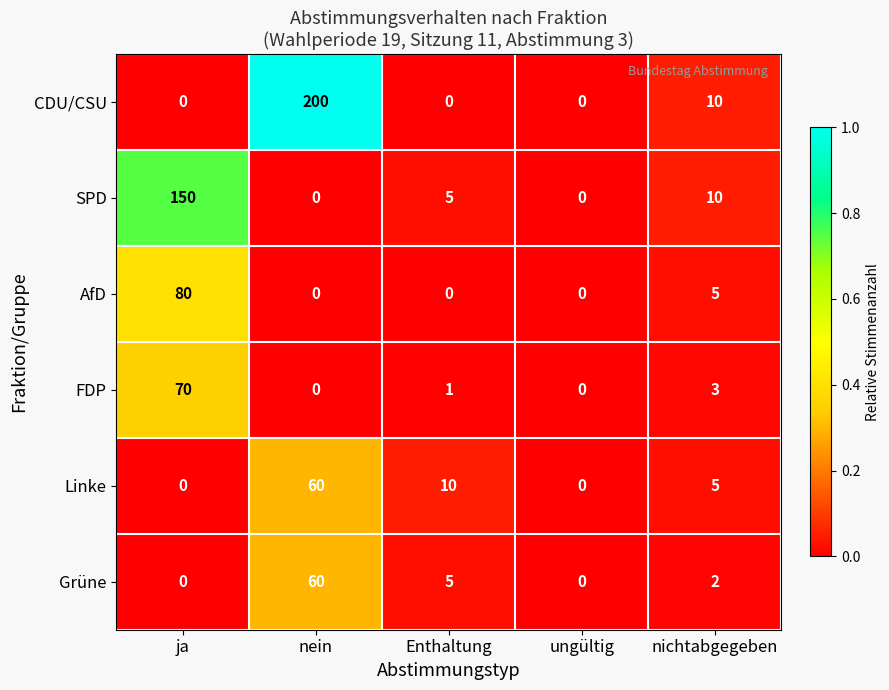

Which series has the largest total across all categories?

CDU/CSU